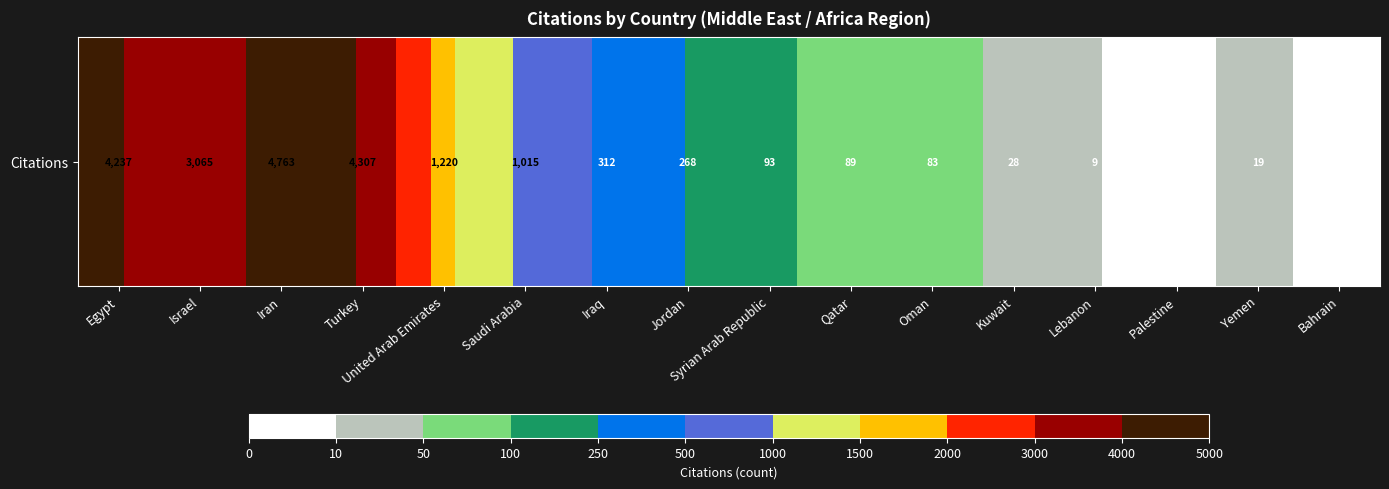

What is the maximum value shown in the chart?

4763